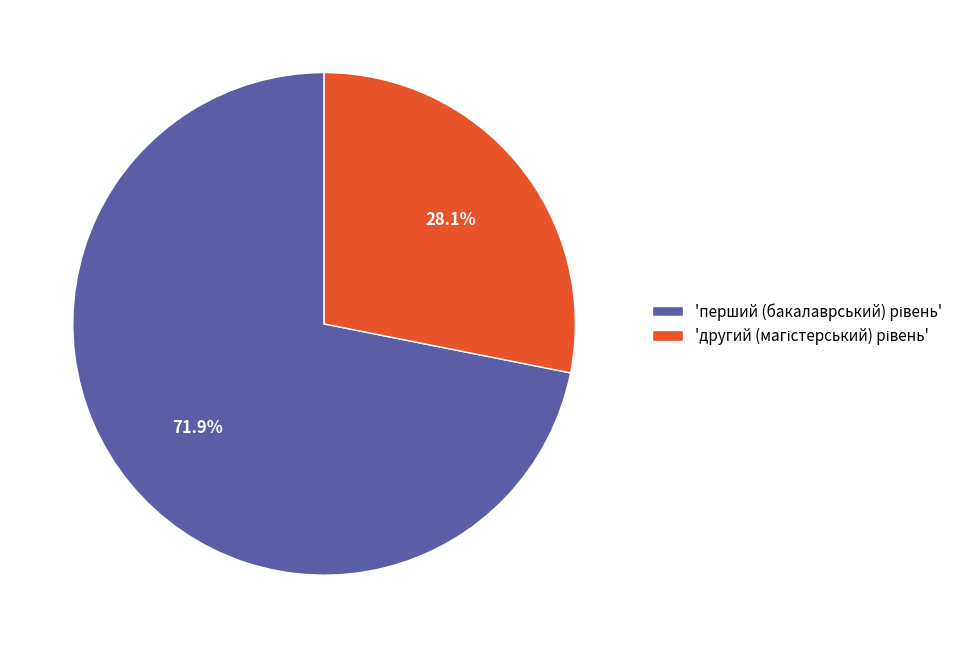

Does any single category account for the majority?

Yes